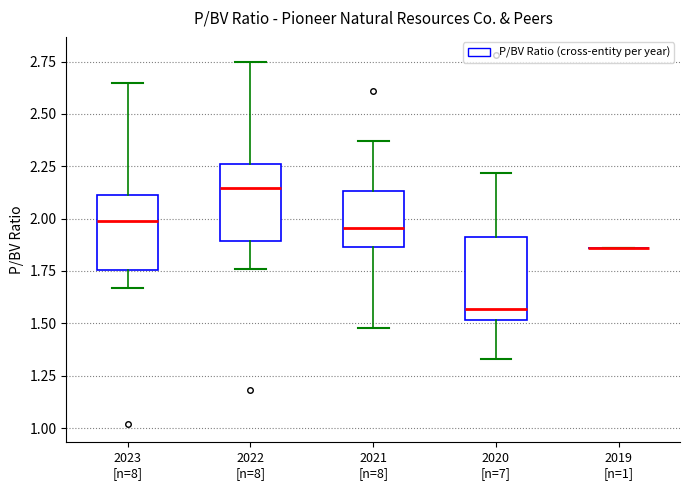

Reading left to right, read every box against the y-axis: the position of its median line, the range the box covers, and the ends of its whiskers. The values are not printed on the chart, so give them approximately, as read against the axis.

2023 [n=8]: median 2.00, box 1.75 to 2.10, whiskers 1.65 to 2.65
2022 [n=8]: median 2.15, box 1.90 to 2.25, whiskers 1.75 to 2.75
2021 [n=8]: median 1.95, box 1.85 to 2.15, whiskers 1.50 to 2.35
2020 [n=7]: median 1.55, box 1.50 to 1.90, whiskers 1.35 to 2.20
2019 [n=1]: box collapsed to a line at 1.85, whiskers 1.85 to 1.85